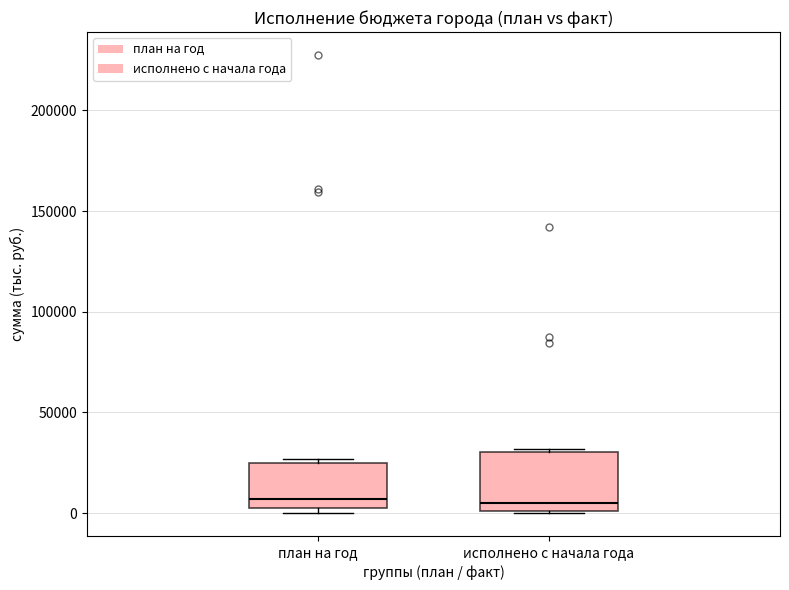

Which box is the tallest, from its lower edge to its upper edge?

исполнено с начала года